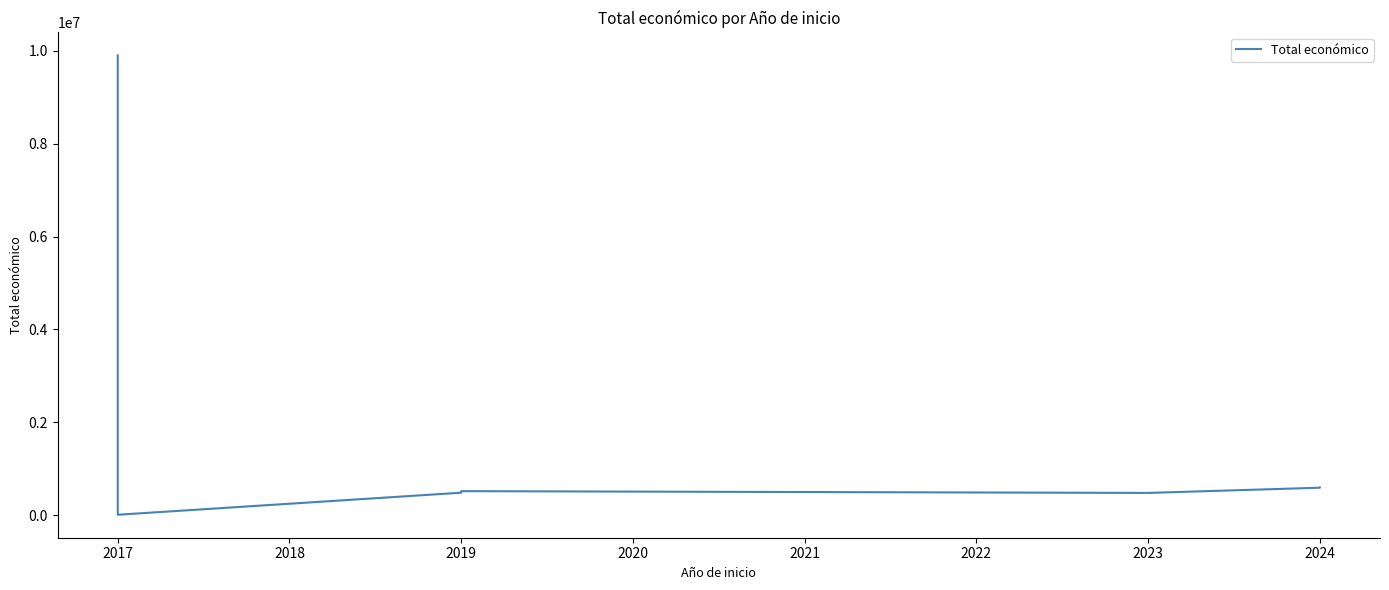

What is the change in value from 2019 to 2023?

-4759